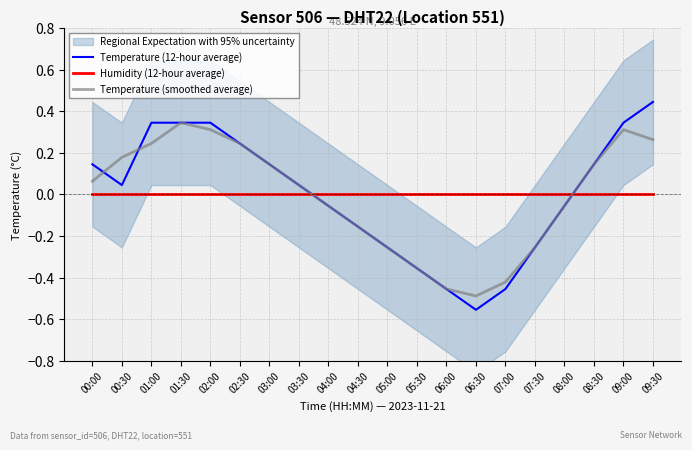

List the labels in order of Humidity (12-hour average) value, smallest first.

00:00, 00:30, 01:00, 01:30, 02:00, 02:30, 03:00, 03:30, 04:00, 04:30, 05:00, 05:30, 06:00, 06:30, 07:00, 07:30, 08:00, 08:30, 09:00, 09:30